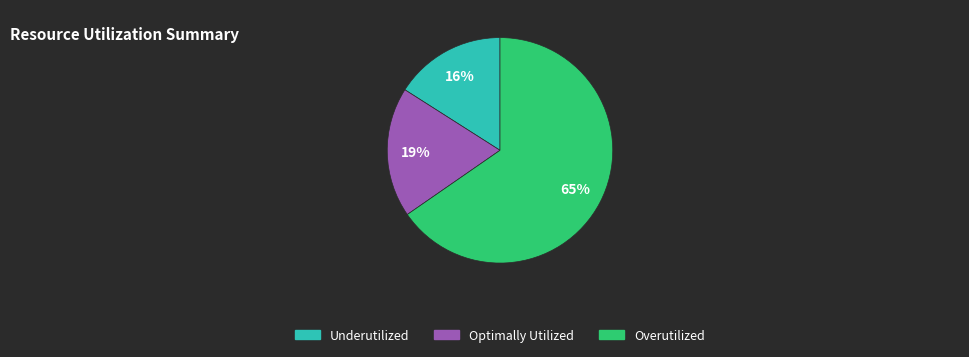

To the nearest percent, what is the difference between the largest and smallest slice percentages?

49%